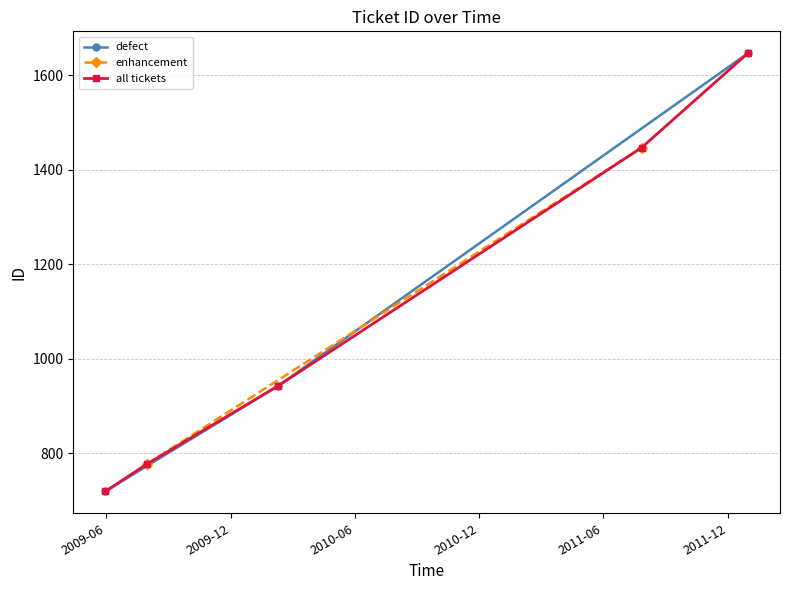

Which category has the highest value in the defect series?

2011-12-30